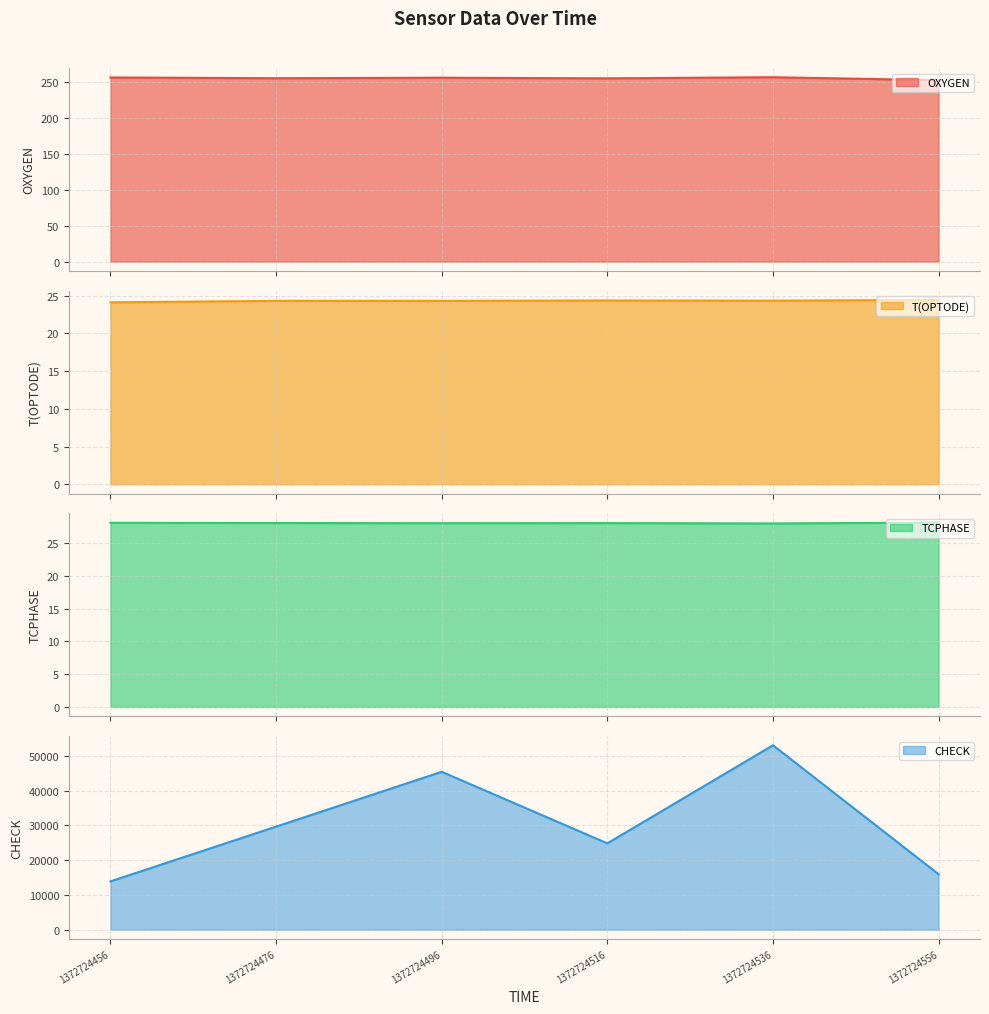

Where does the OXYGEN series first go above 255?

1372724456